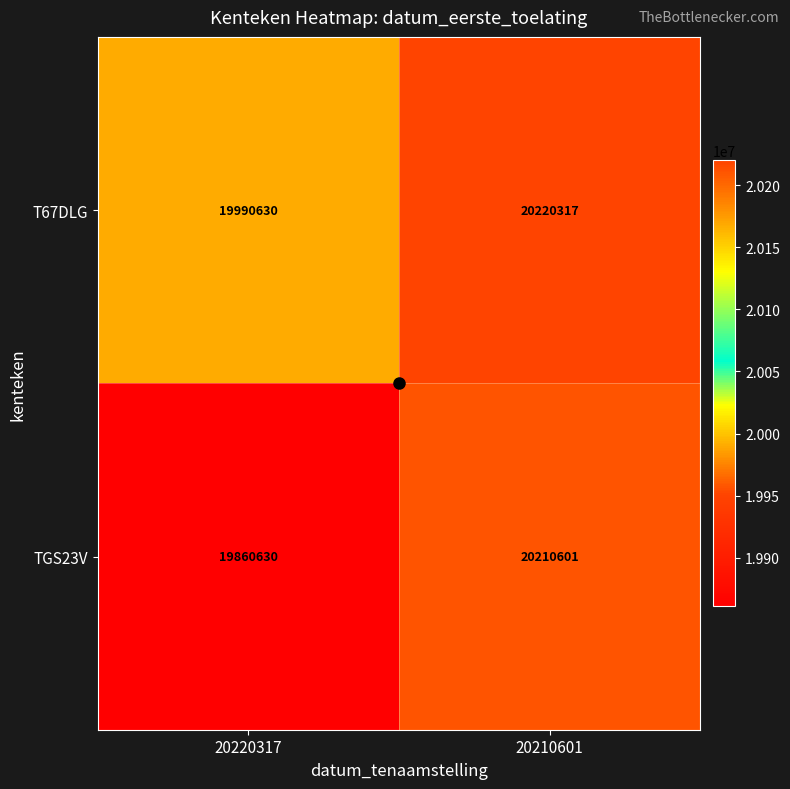

What is the sum of all TGS23V values?

40071231